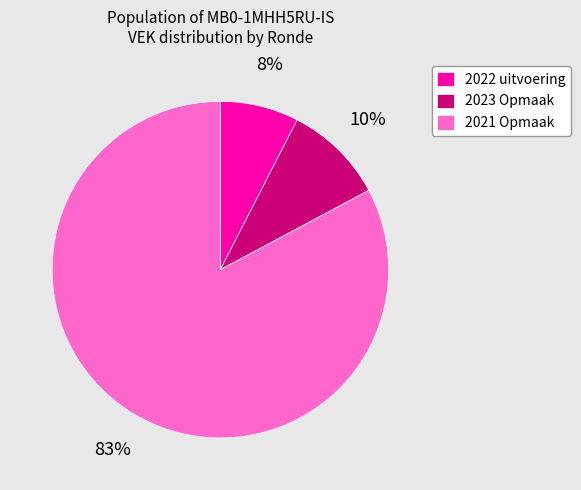

Which category accounts for the majority?

2021 Opmaak